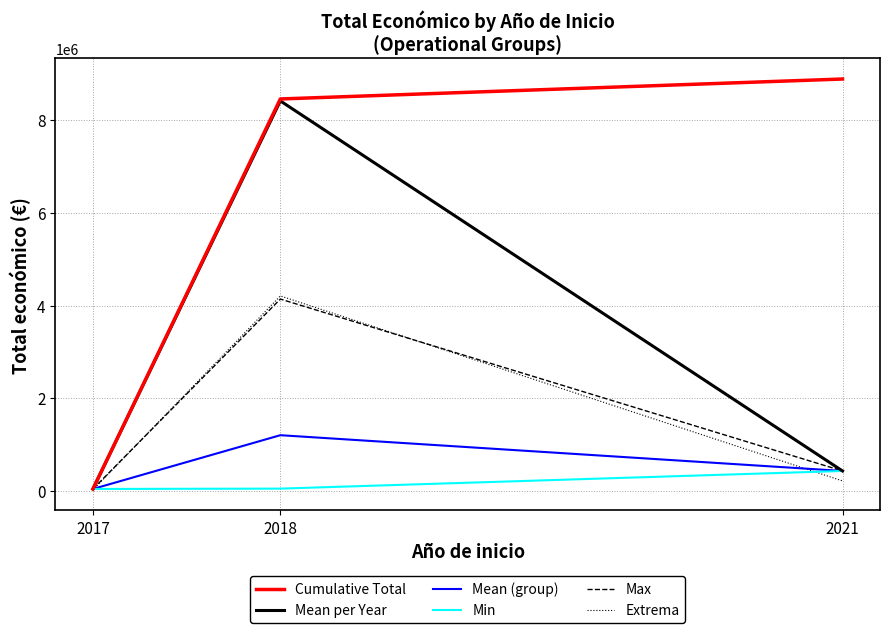

List the labels in order of Mean per Year value, largest first.

2018, 2021, 2017